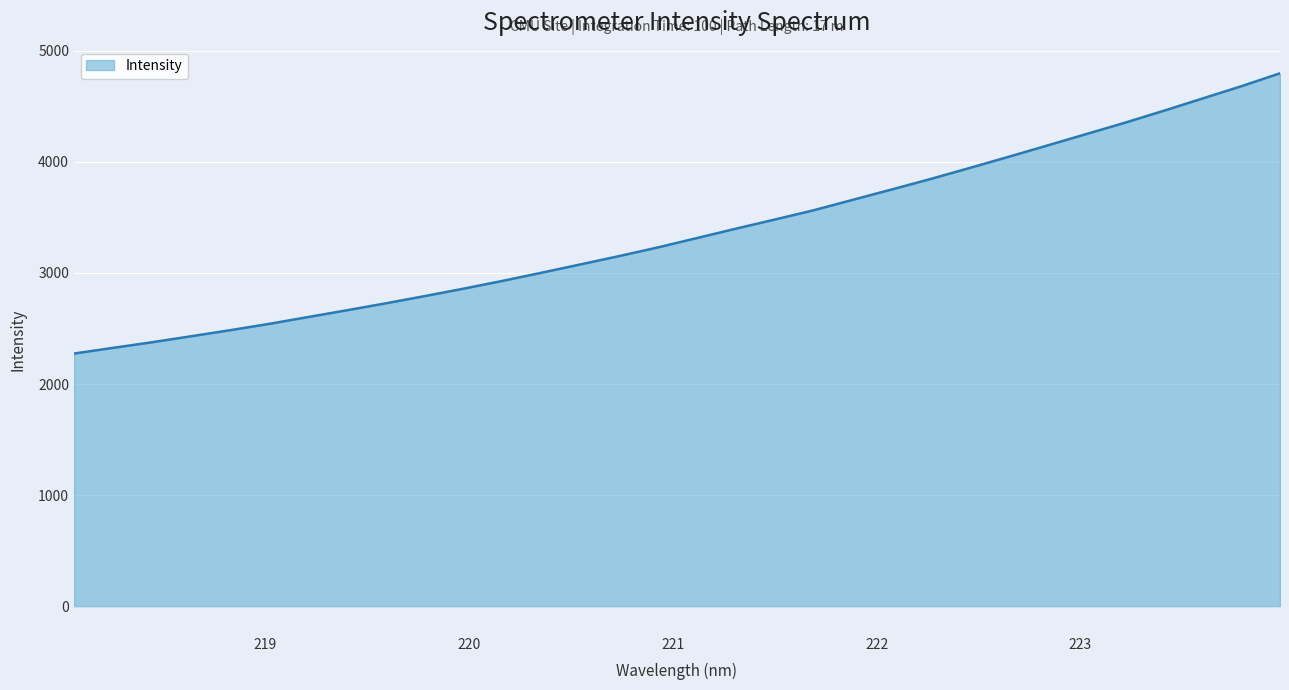

What is the difference between the maximum and minimum values?

2522.9